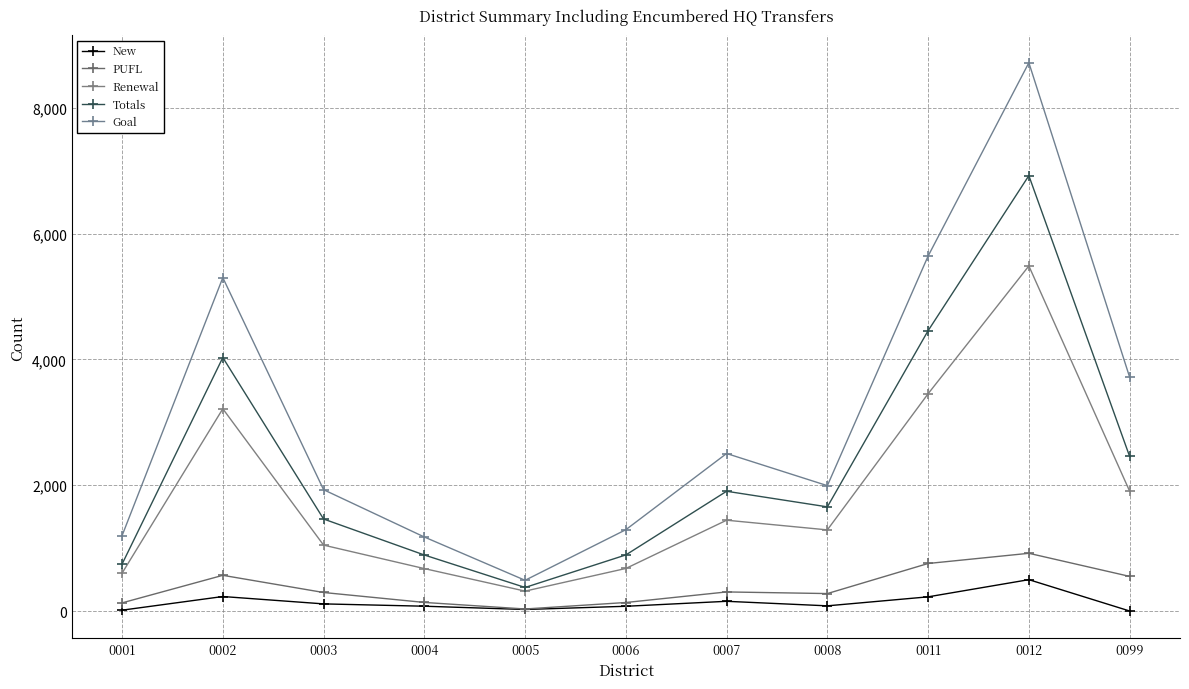

How many data points in Totals are less than 1656?

5